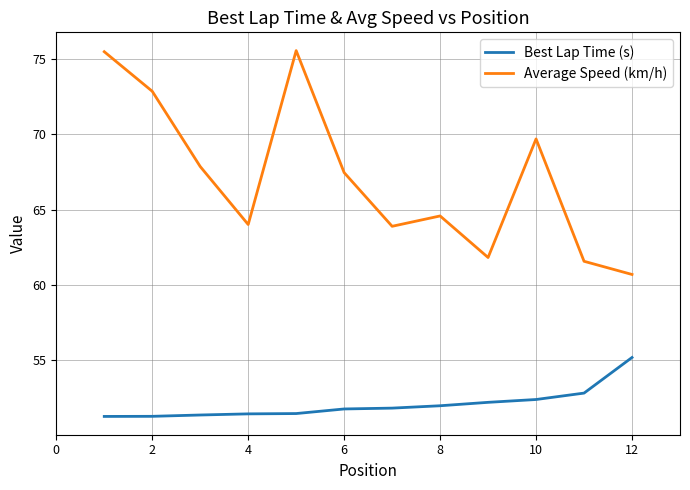

Which series has the largest total across all categories?

Average Speed (km/h)